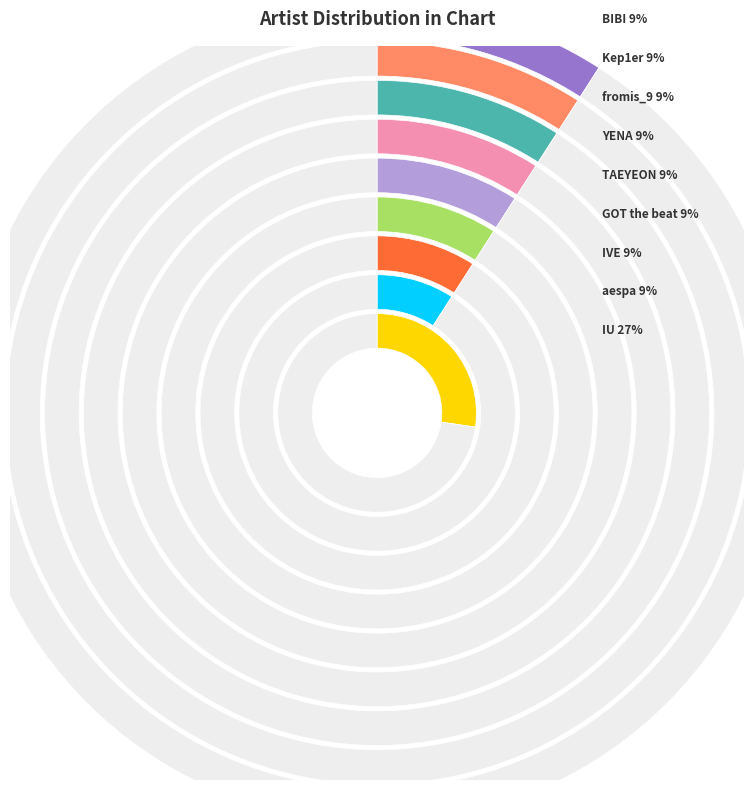

To the nearest percent, what is the average slice percentage?

11%